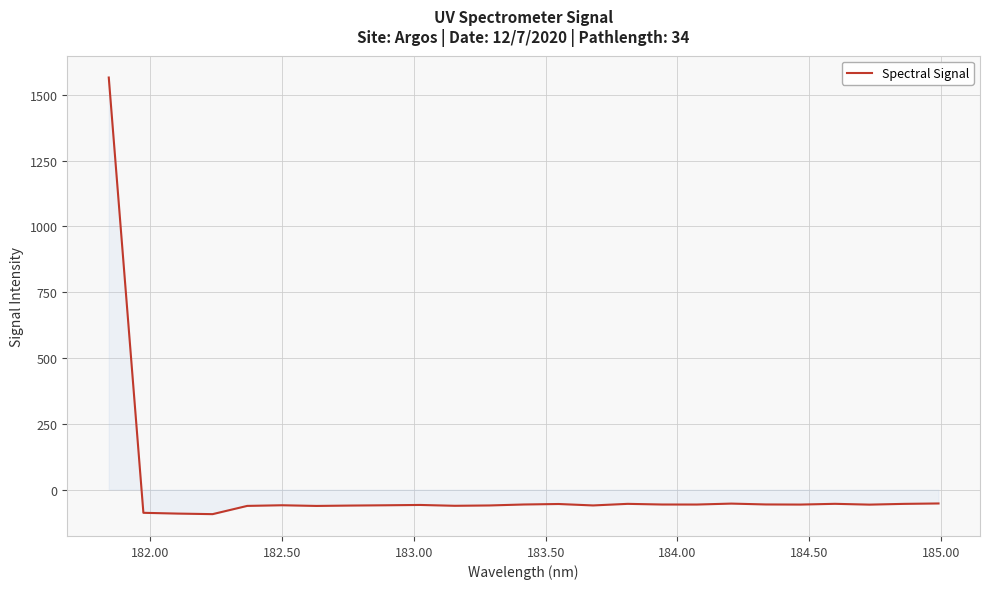

What is the smallest value displayed?

-93.1